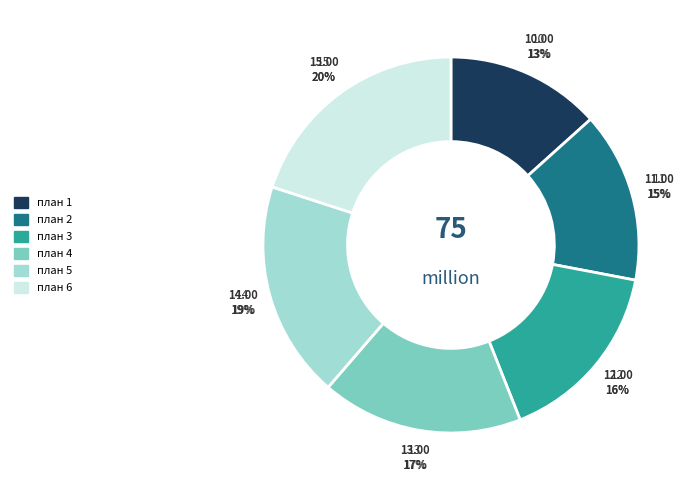

Count the number of slices in the pie.

6